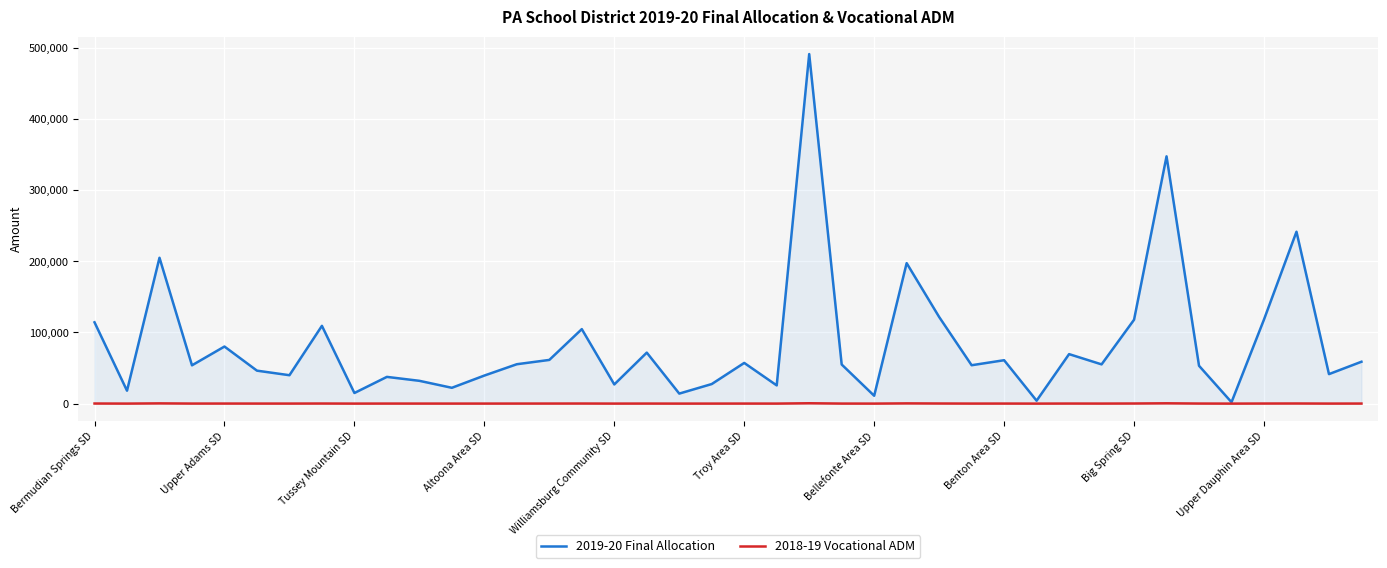

What is the difference between the 2018-19 Vocational ADM values at 30 and 29?

85.5